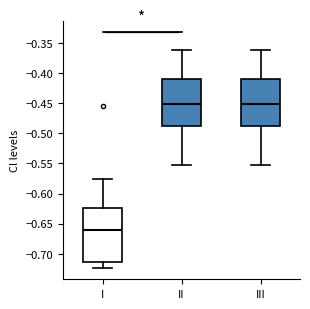

Which box is the tallest, from its lower edge to its upper edge?

I